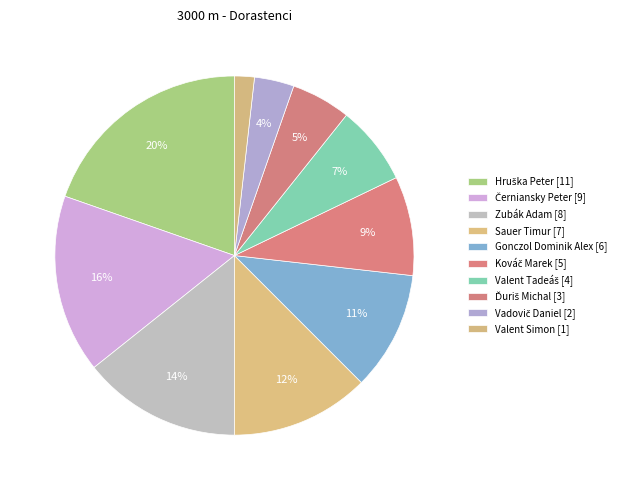

Does Hruška Peter account for over 50% of the chart?

No